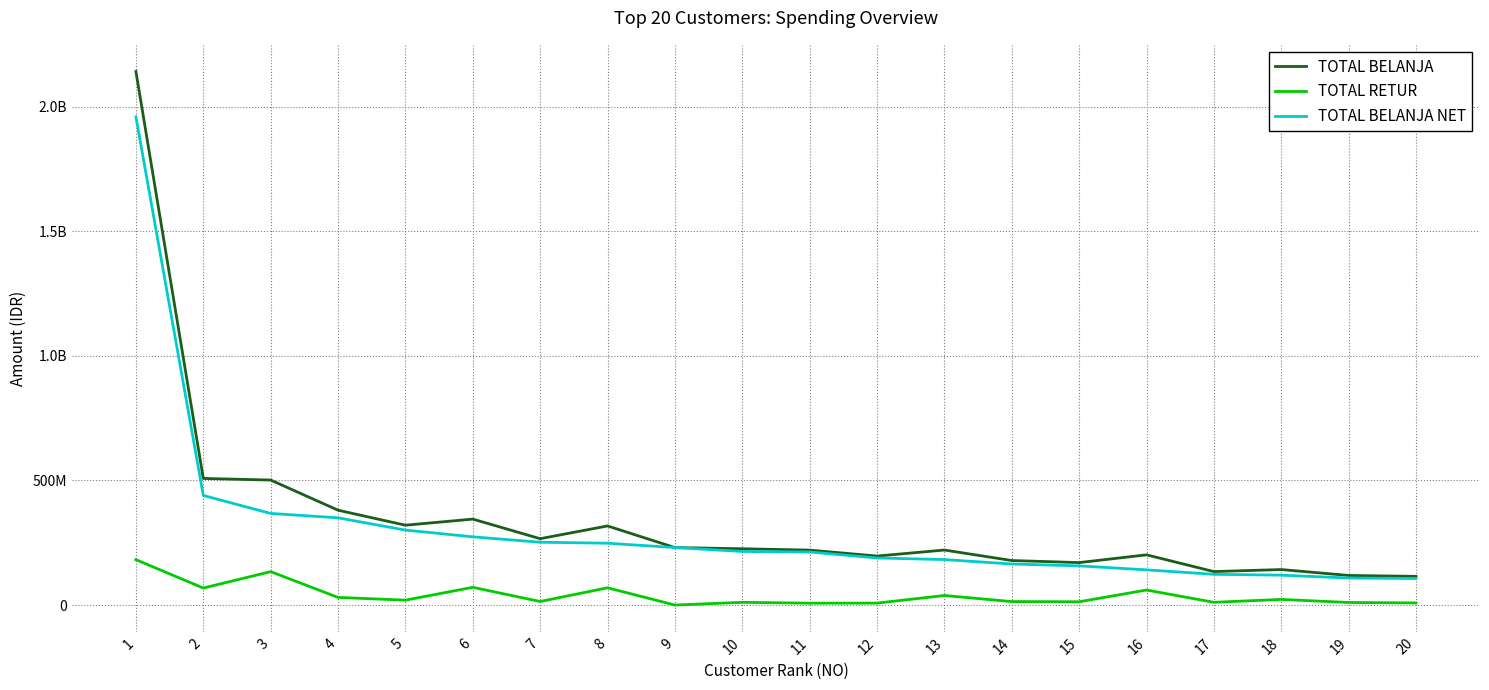

At which category does TOTAL BELANJA reach its first local peak?

6